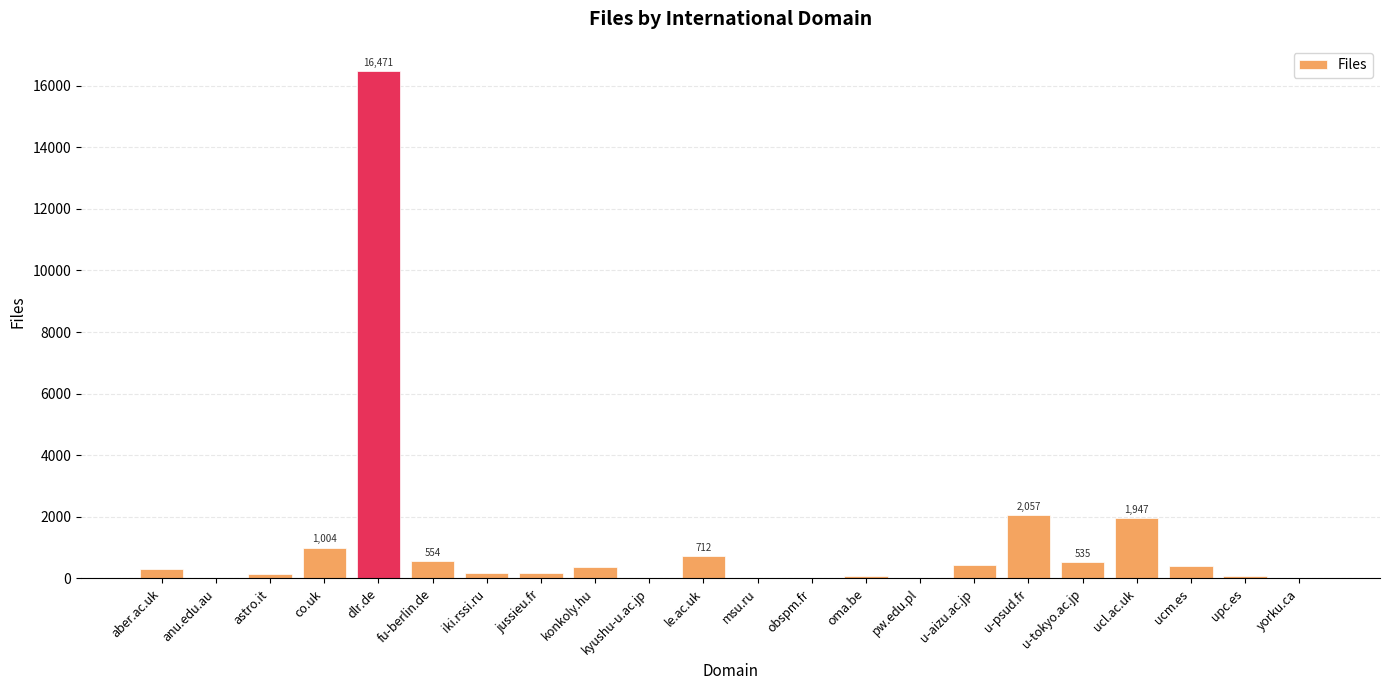

Is it true that the value at u-tokyo.ac.jp is 535?

True